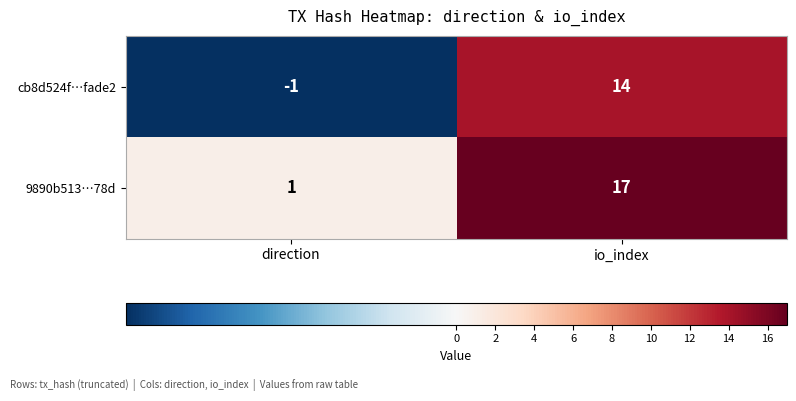

Reading left to right, what are all the values shown in this chart?

cb8d524f…fade2: direction=-1	io_index=14
9890b513…78d: direction=1	io_index=17